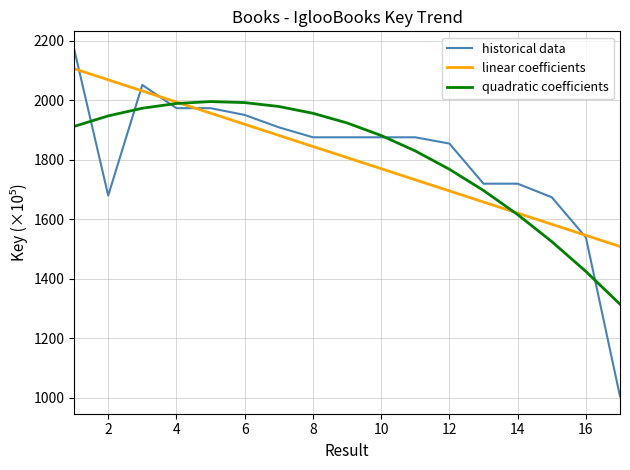

Count the number of data series in this chart.

3